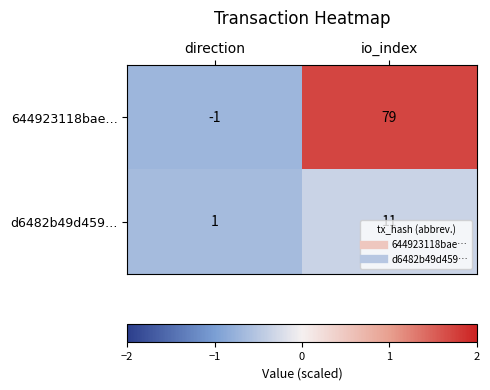

How many values in 644923118bae… are below zero?

1